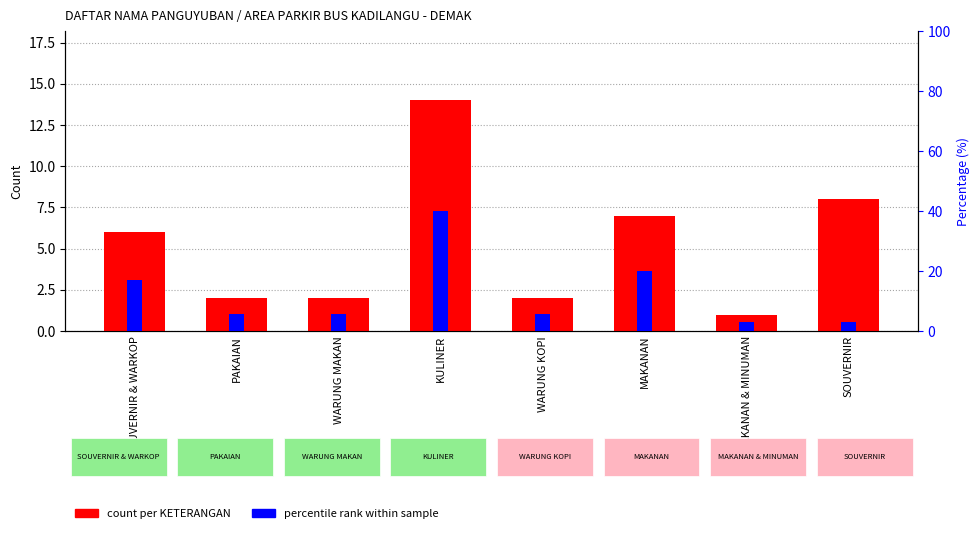

What is the difference between the second highest and second lowest values in the count per KETERANGAN series?

6.0